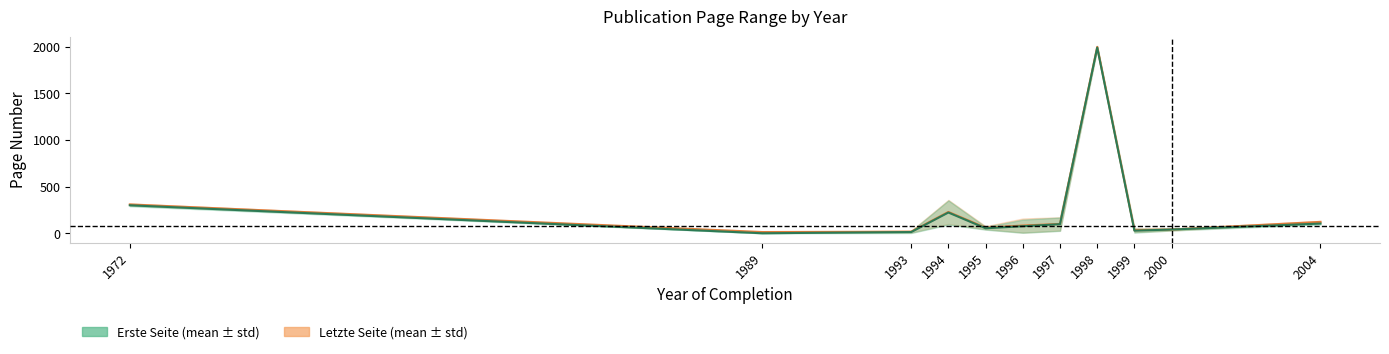

What is the difference between the highest and lowest values at 1996?

3